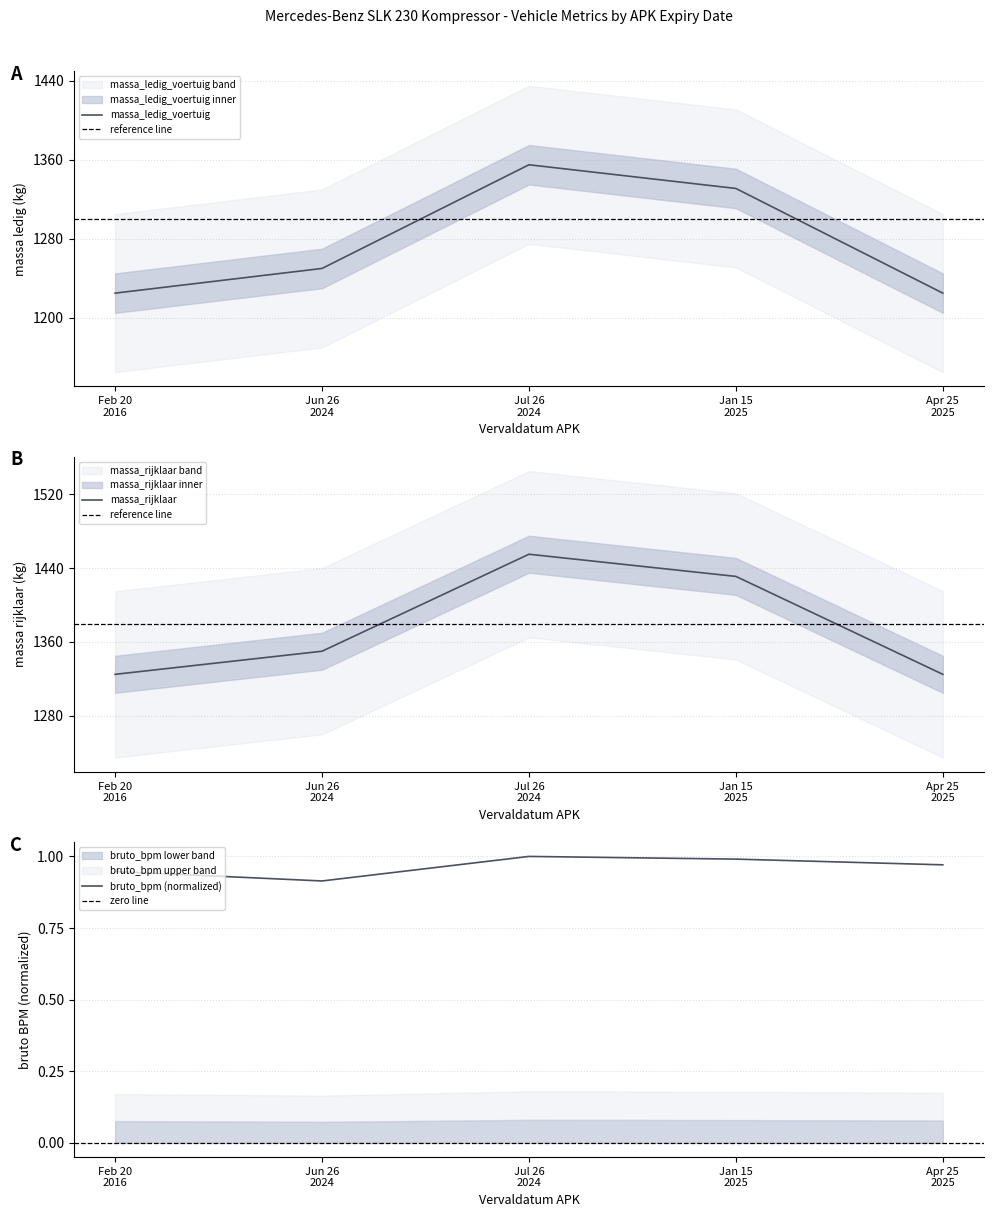

What is the minimum value for massa_ledig_voertuig?

1225